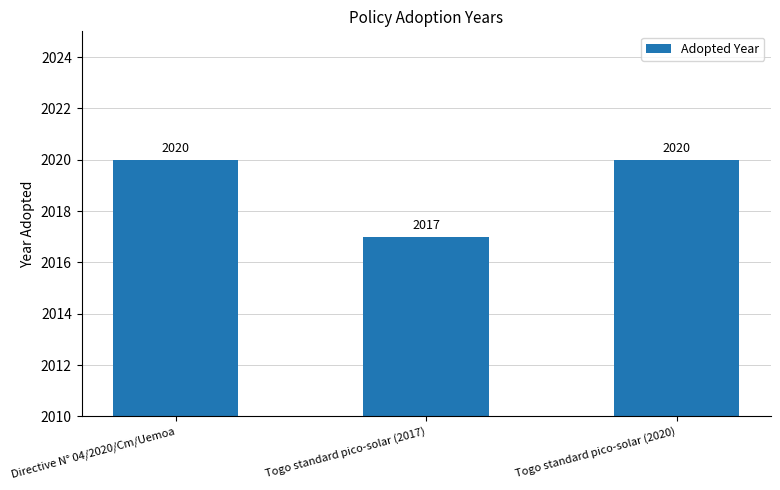

What is the difference between the second highest and minimum values?

3